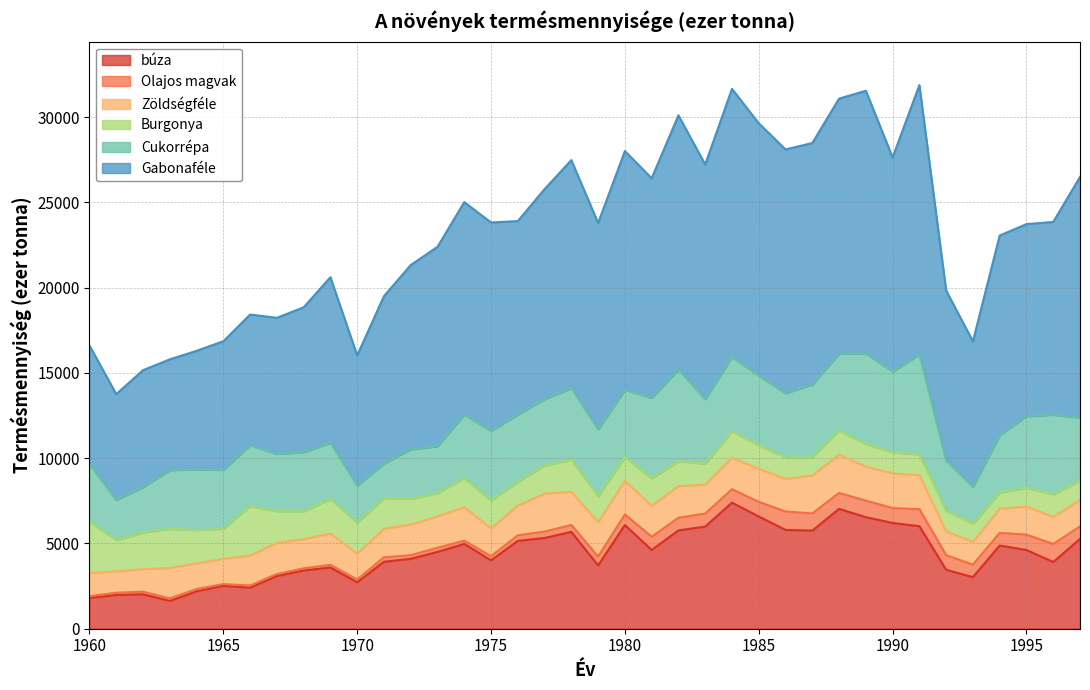

Which category has the highest value in the Zöldségféle series?

1988